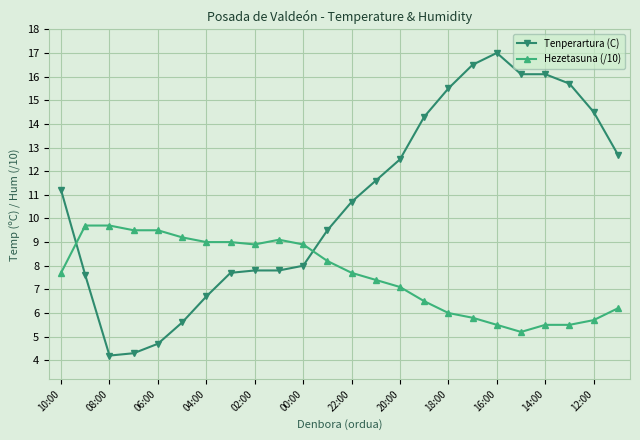

What is the highest value of the Hezetasuna (/10) series?

9.7